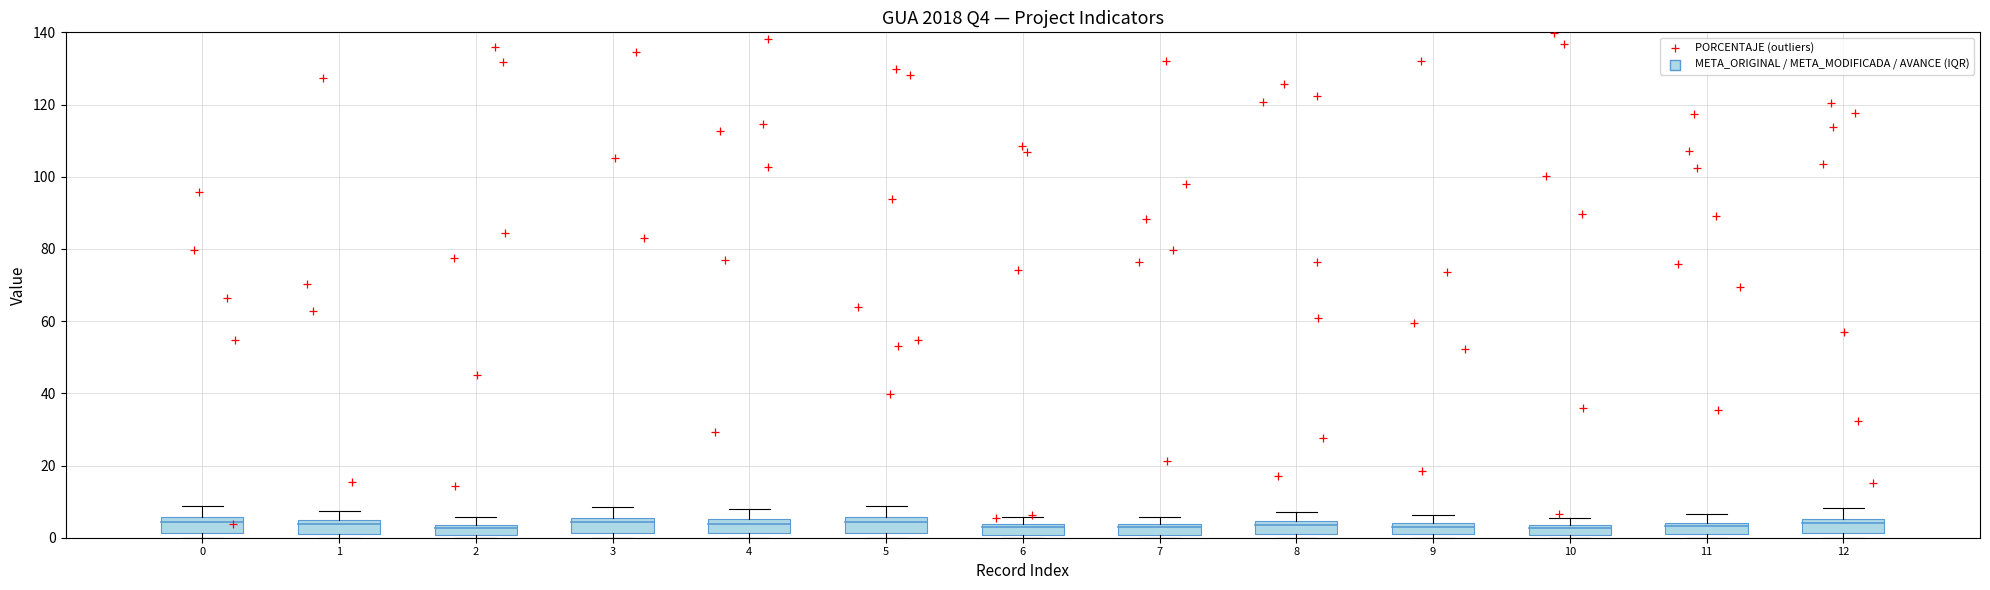

What is the range of Y values (max minus min)?

135.9